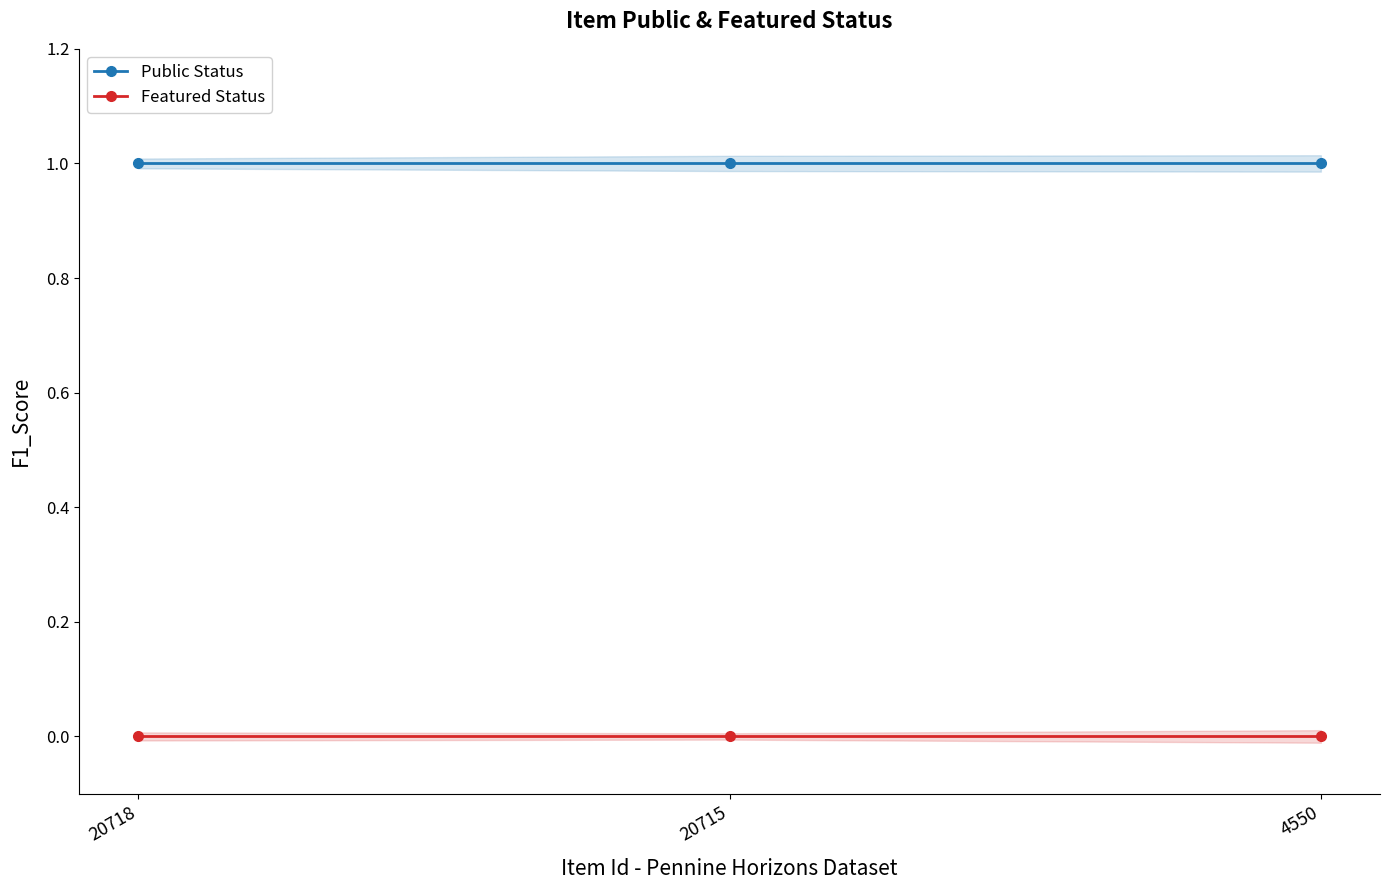

Where is Featured Status nearest to the value 0?

20718